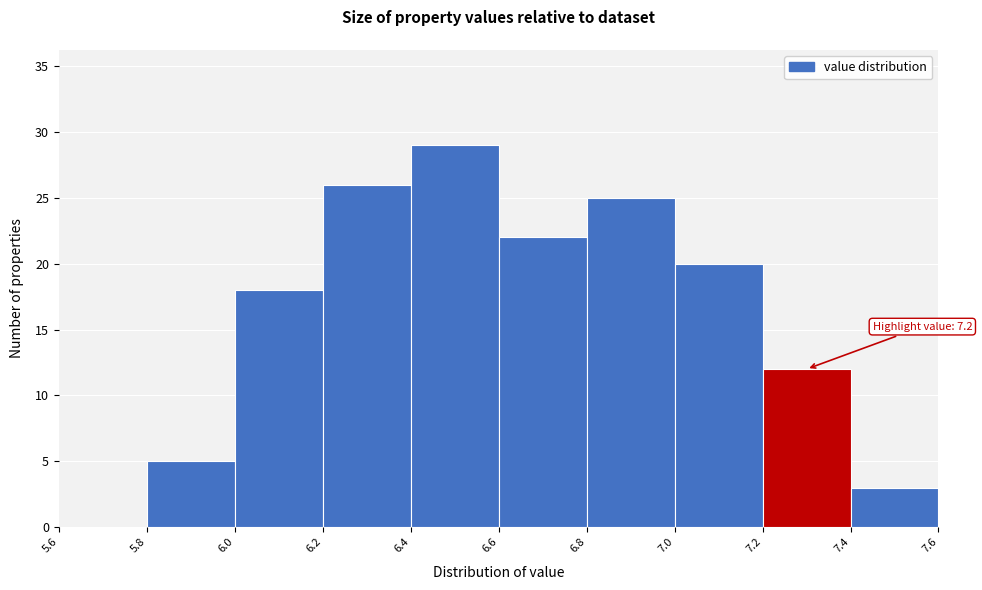

Over which range of the x-axis is the bar tallest?

6.4 to 6.6